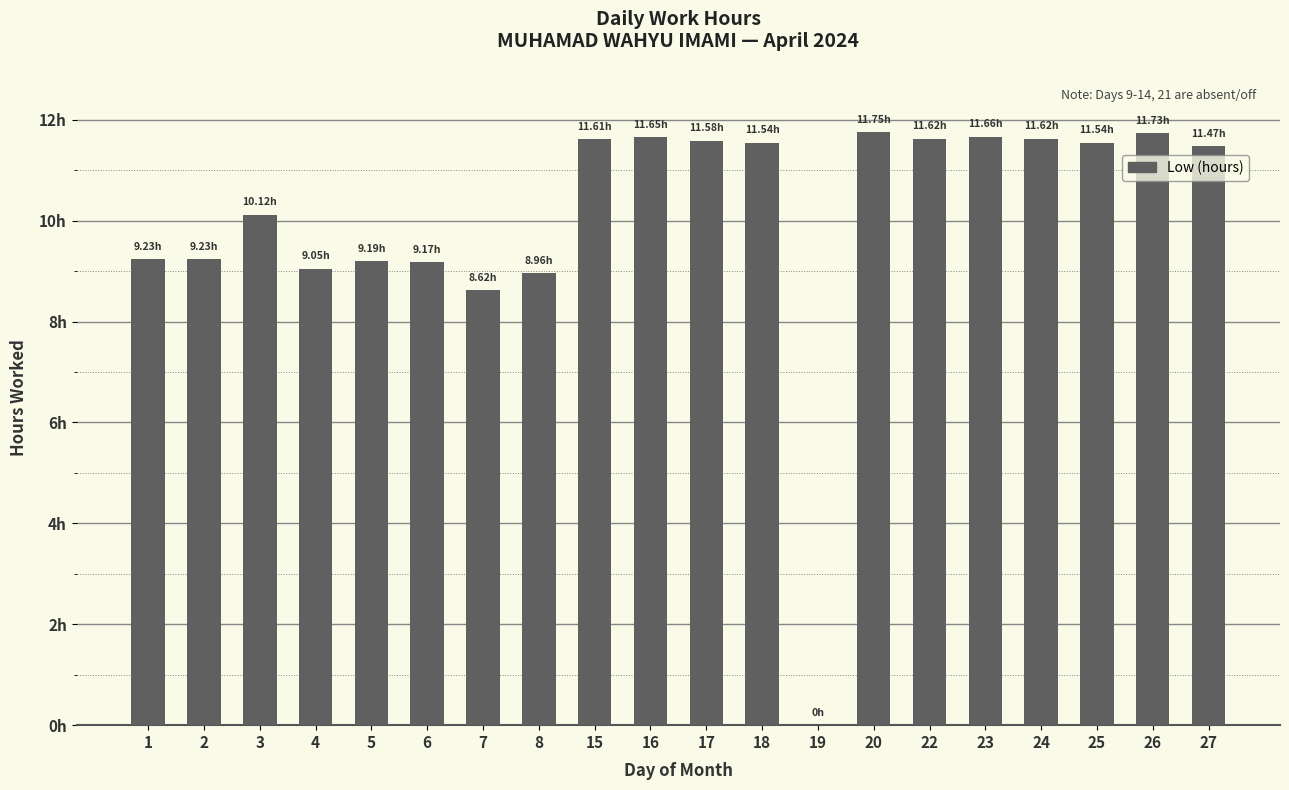

What is the sum of all values?

201.3